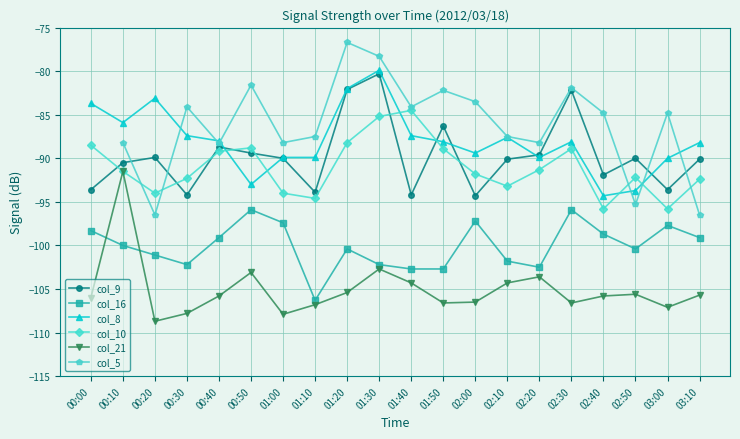

How many interior local peaks does the col_21 series have?

5